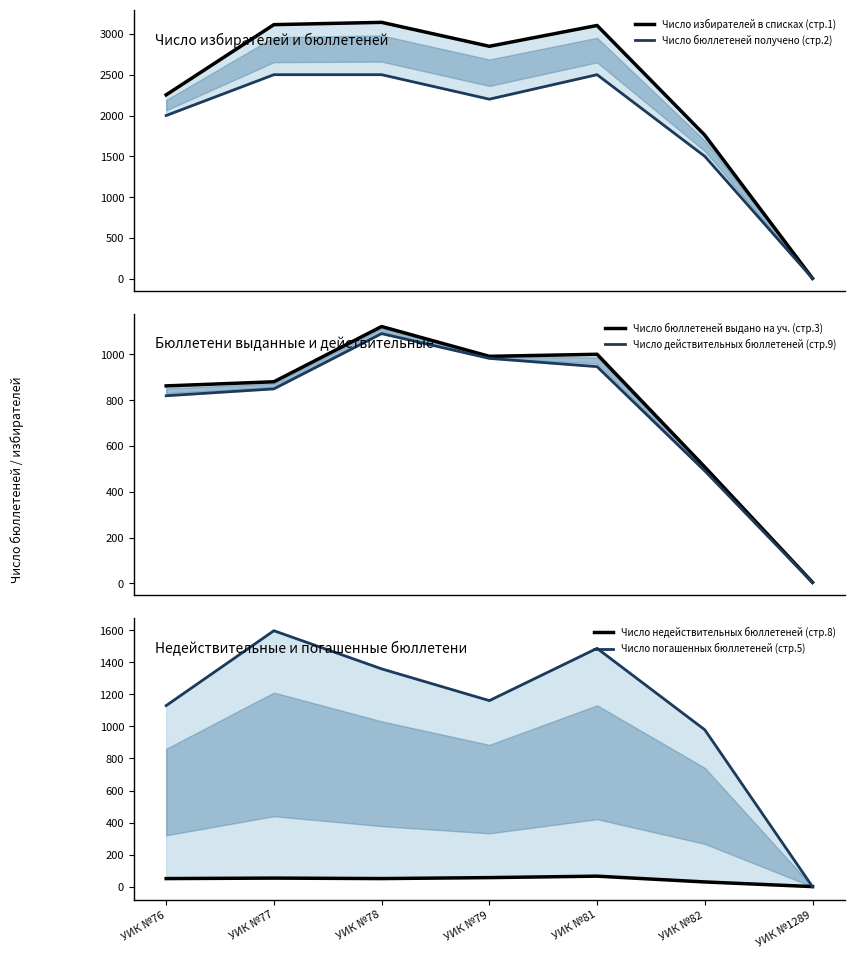

The value of Число бюллетеней выдано на уч. (стр.3) at УИК №79 is 654. True or false?

False